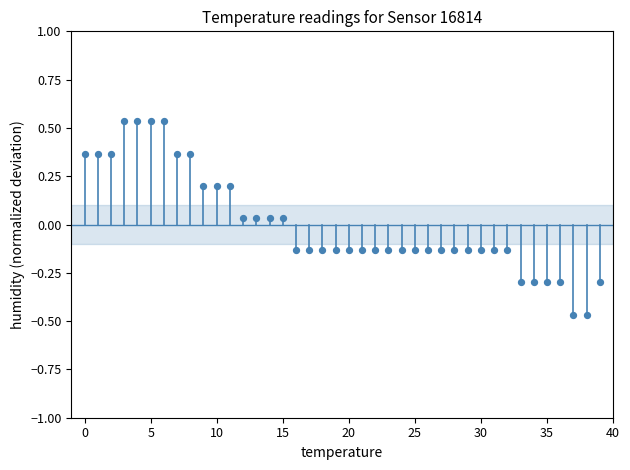

Count the number of points in this scatter plot.

40